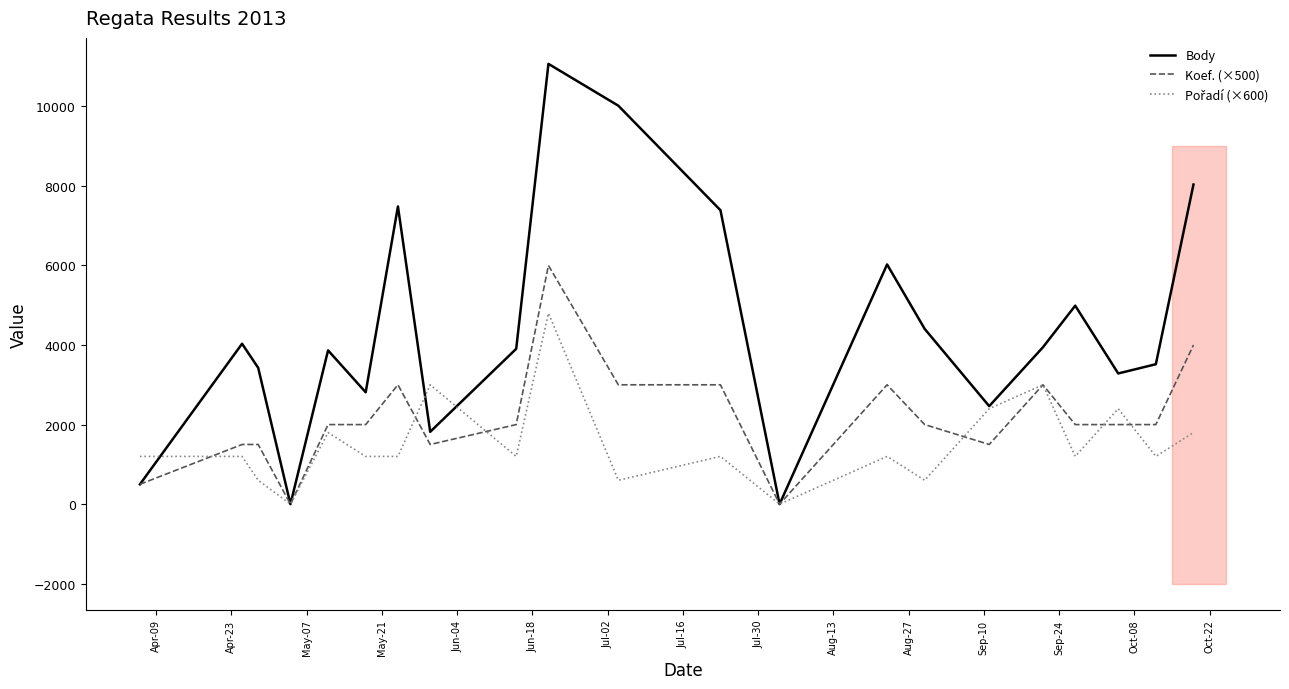

Rank the series by their average value, from lowest to highest.

Pořadí (×600), Koef. (×500), Body